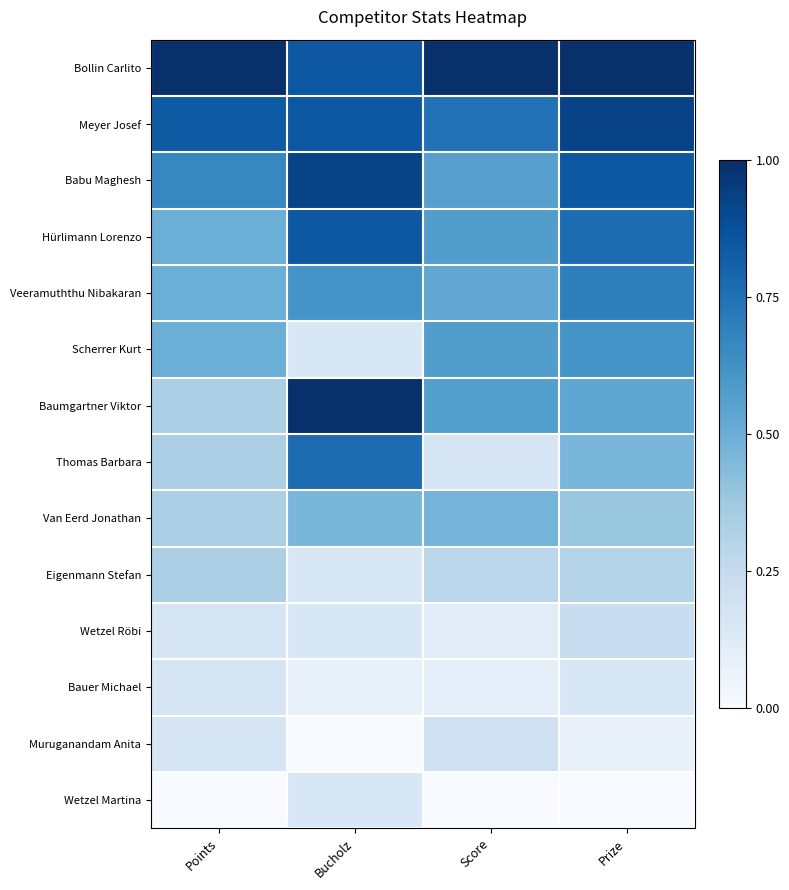

Between Prize and Bucholz, which is larger?

Prize